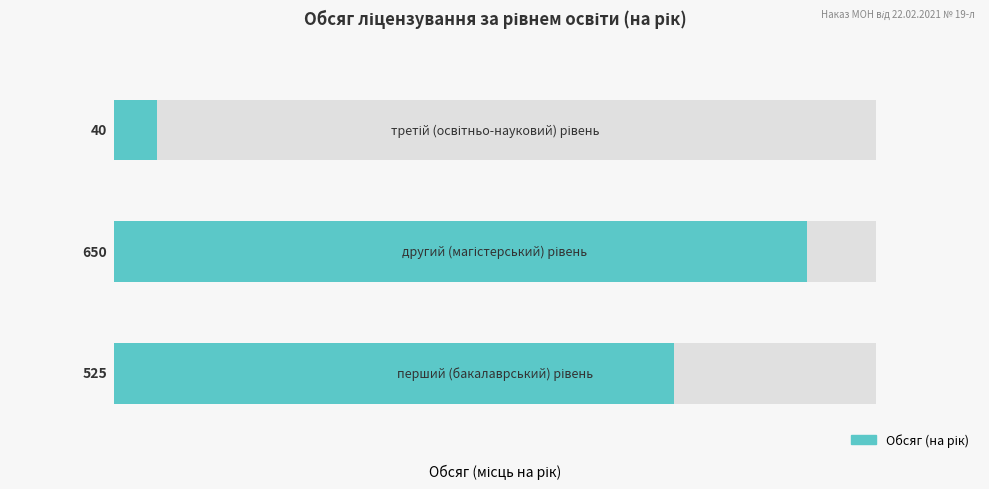

Is it true that the value at третій (освітньо-науковий) рівень is 68?

False